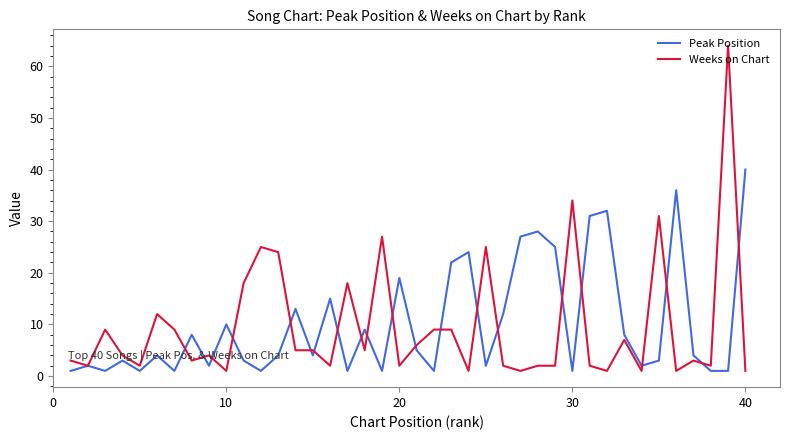

Which series has the largest total across all categories?

Peak Position